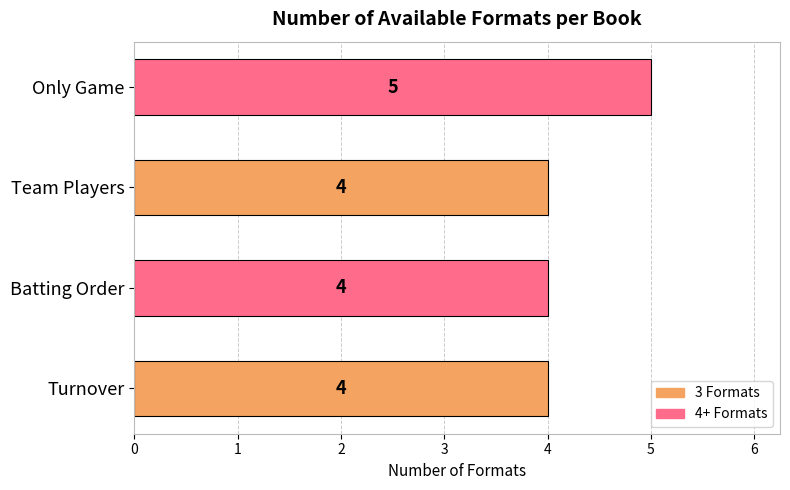

Read the value at Only Game.

5